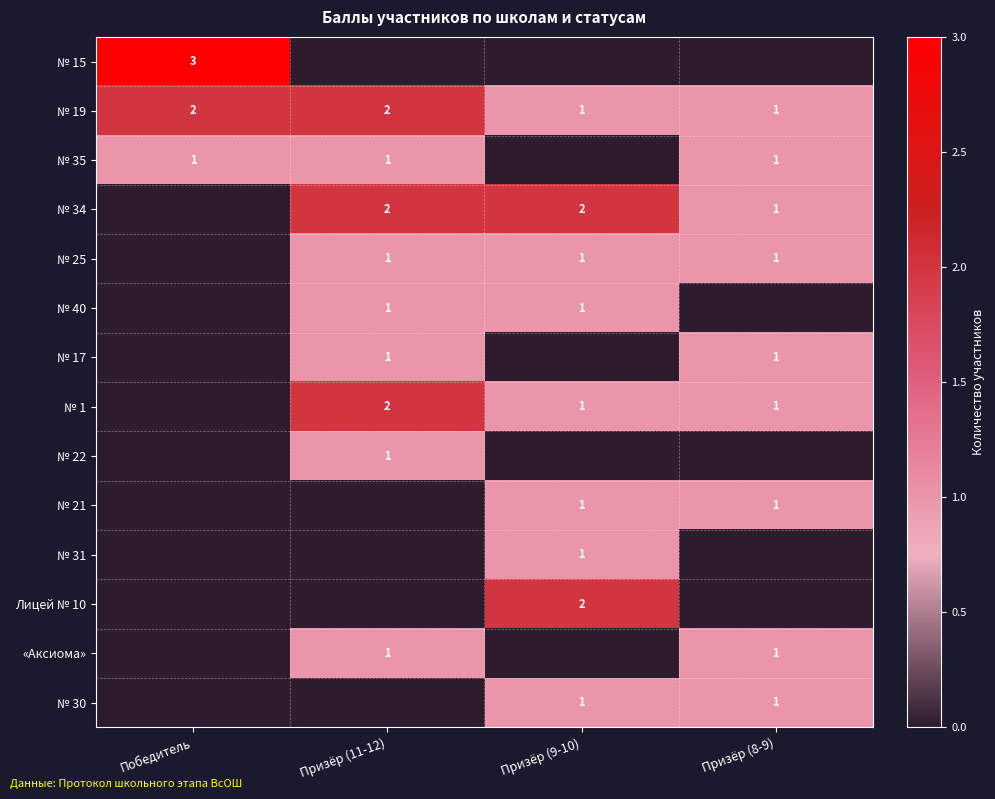

Is it true that № 19 equals 1 at Призёр (9-10)?

True